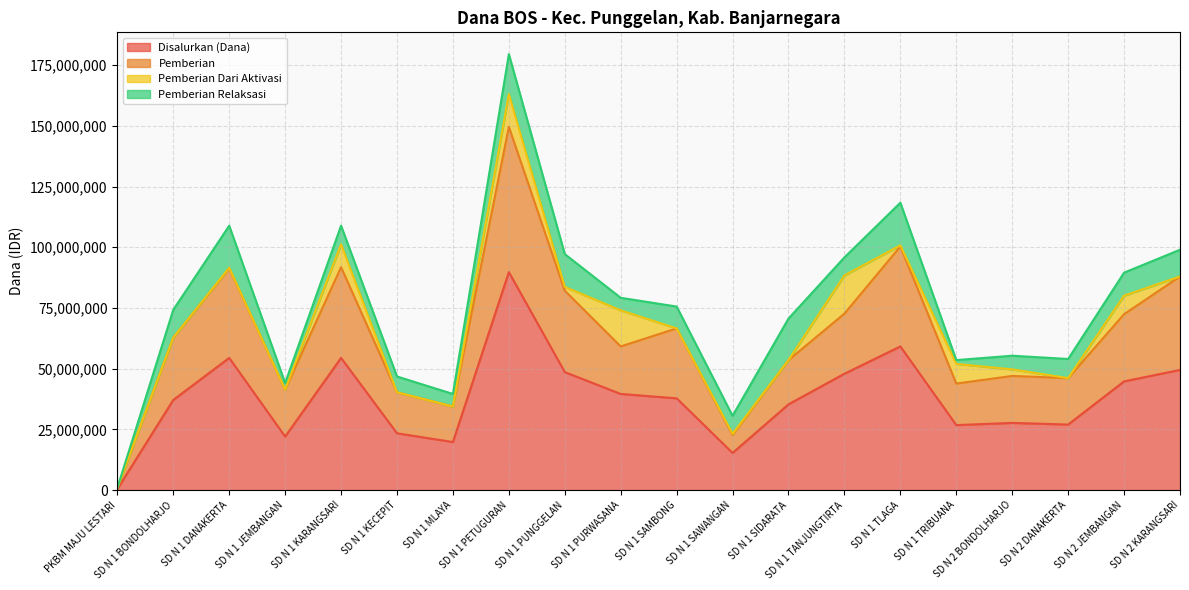

True or false: Disalurkan (Dana) and Pemberian intersect in this chart.

False